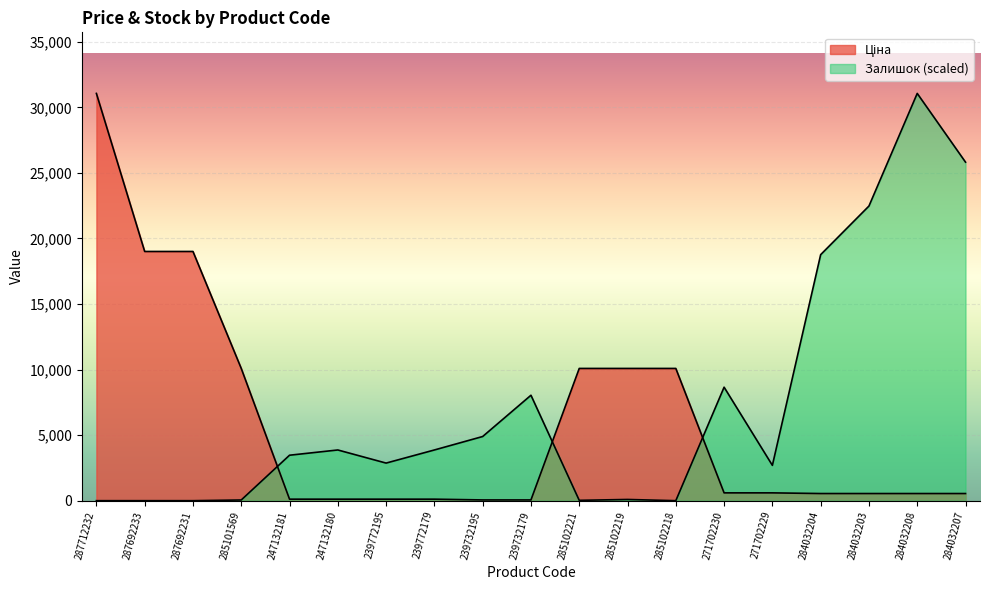

What value does the Залишок series have at 247132180?

3867.3